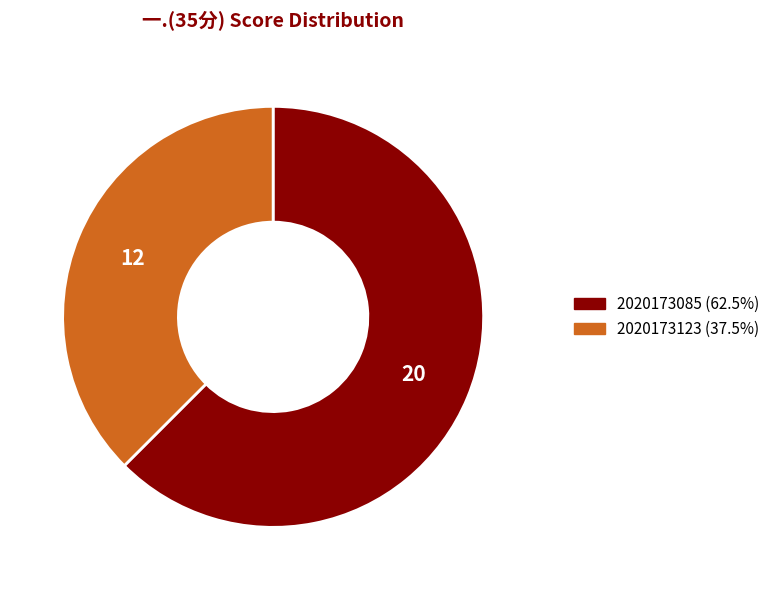

Do 2020173085 and 2020173123 together represent more than half of the pie?

Yes